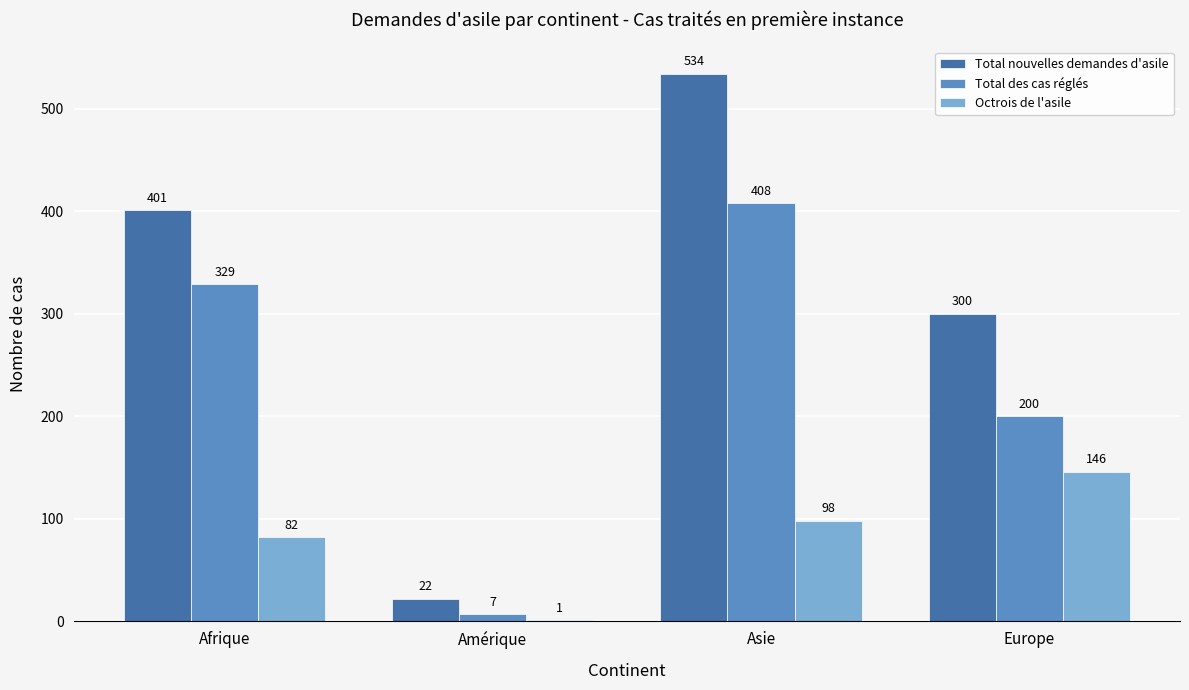

What is the approximate value of Total des cas réglés at Asie, to the nearest 10?

410